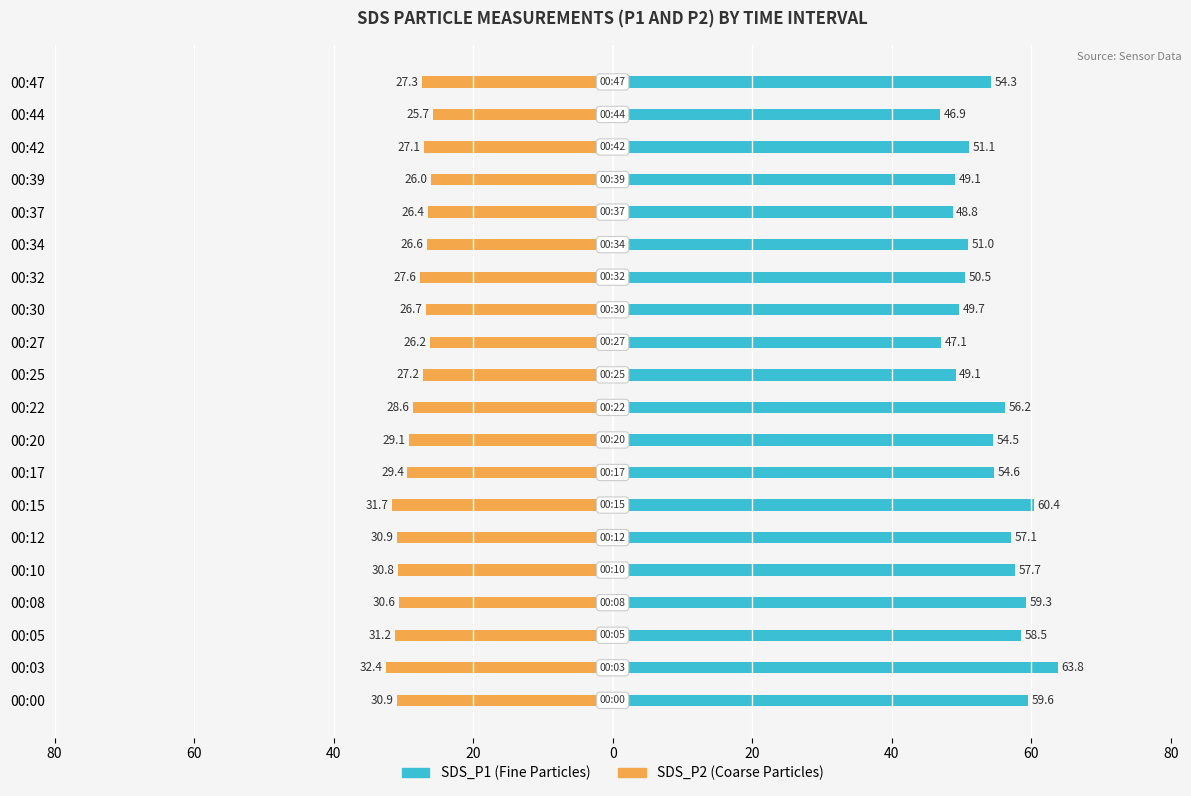

Rank the series by their maximum value, from highest to lowest.

SDS_P1 (Fine Particles), SDS_P2 (Coarse Particles)